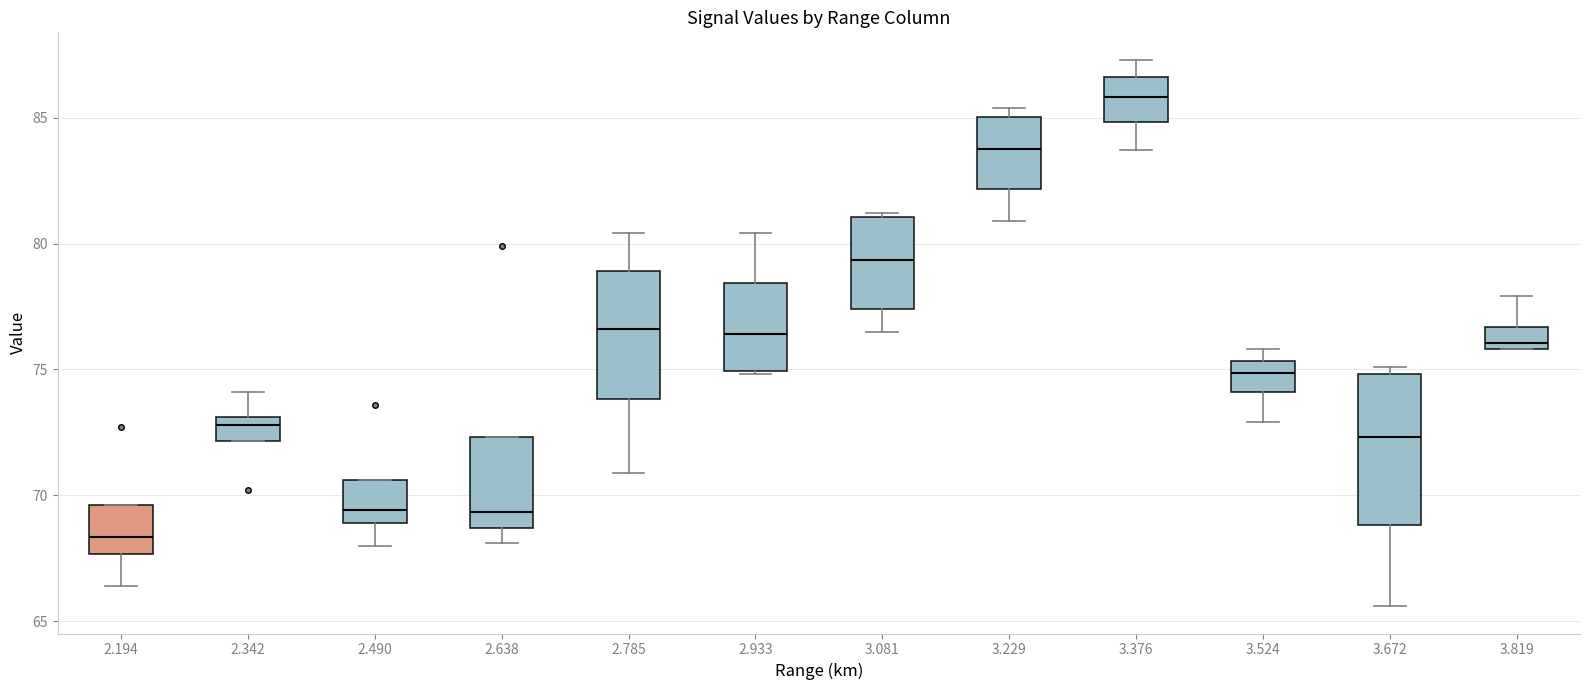

Which box's median line is the lowest?

2.194